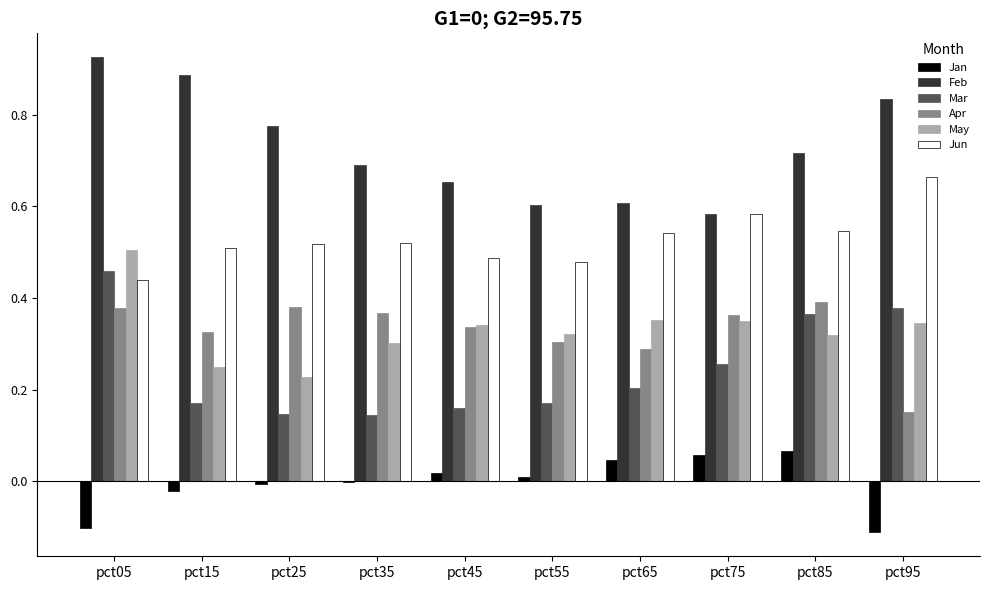

Which label corresponds to the largest value in the chart?

pct05